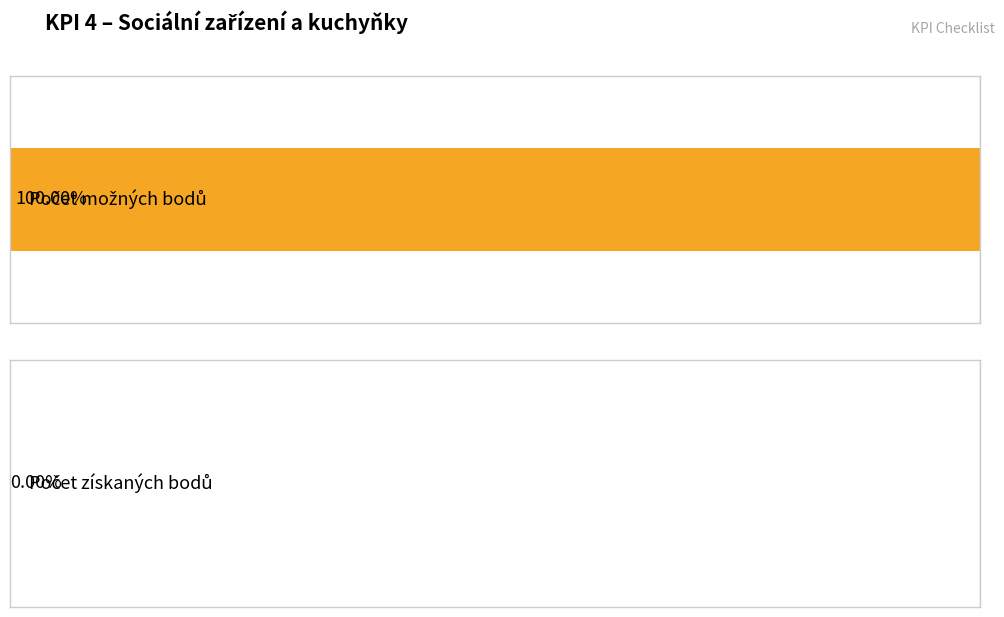

True or false: Počet možných bodů has a value of 0 at Odpadní koše.

False